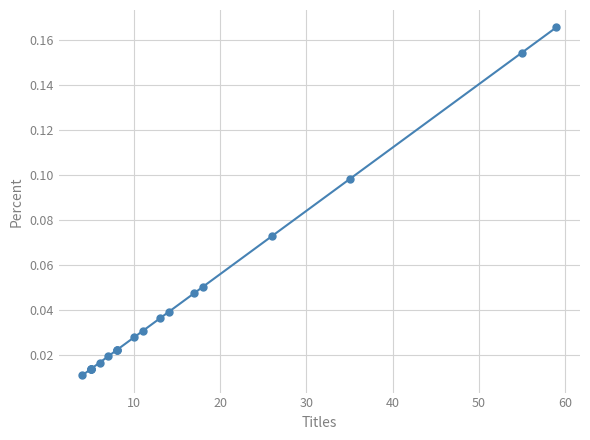

What is the sum of all values?

0.9